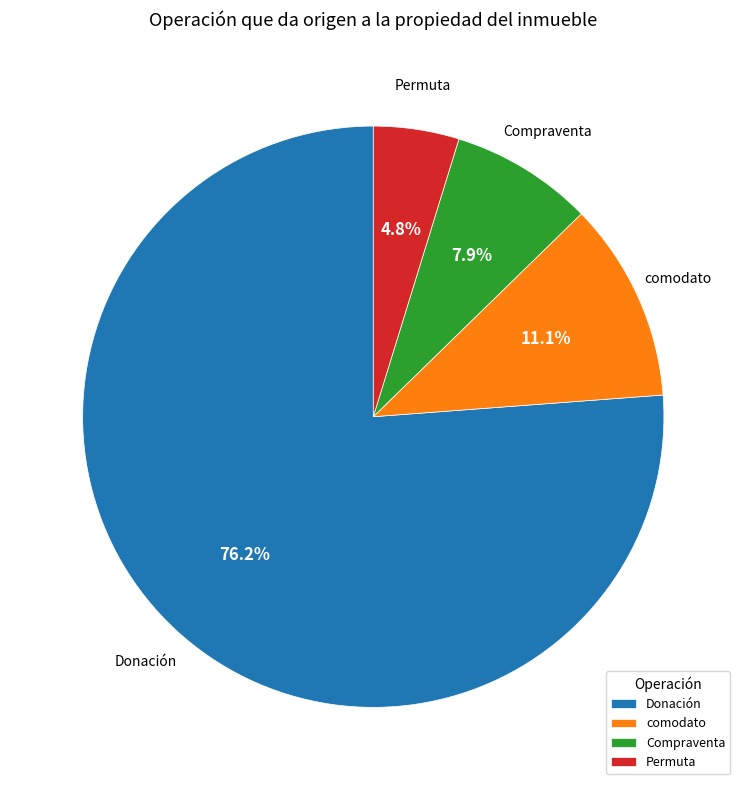

What is the total percentage of comodato and Permuta?

15.9%